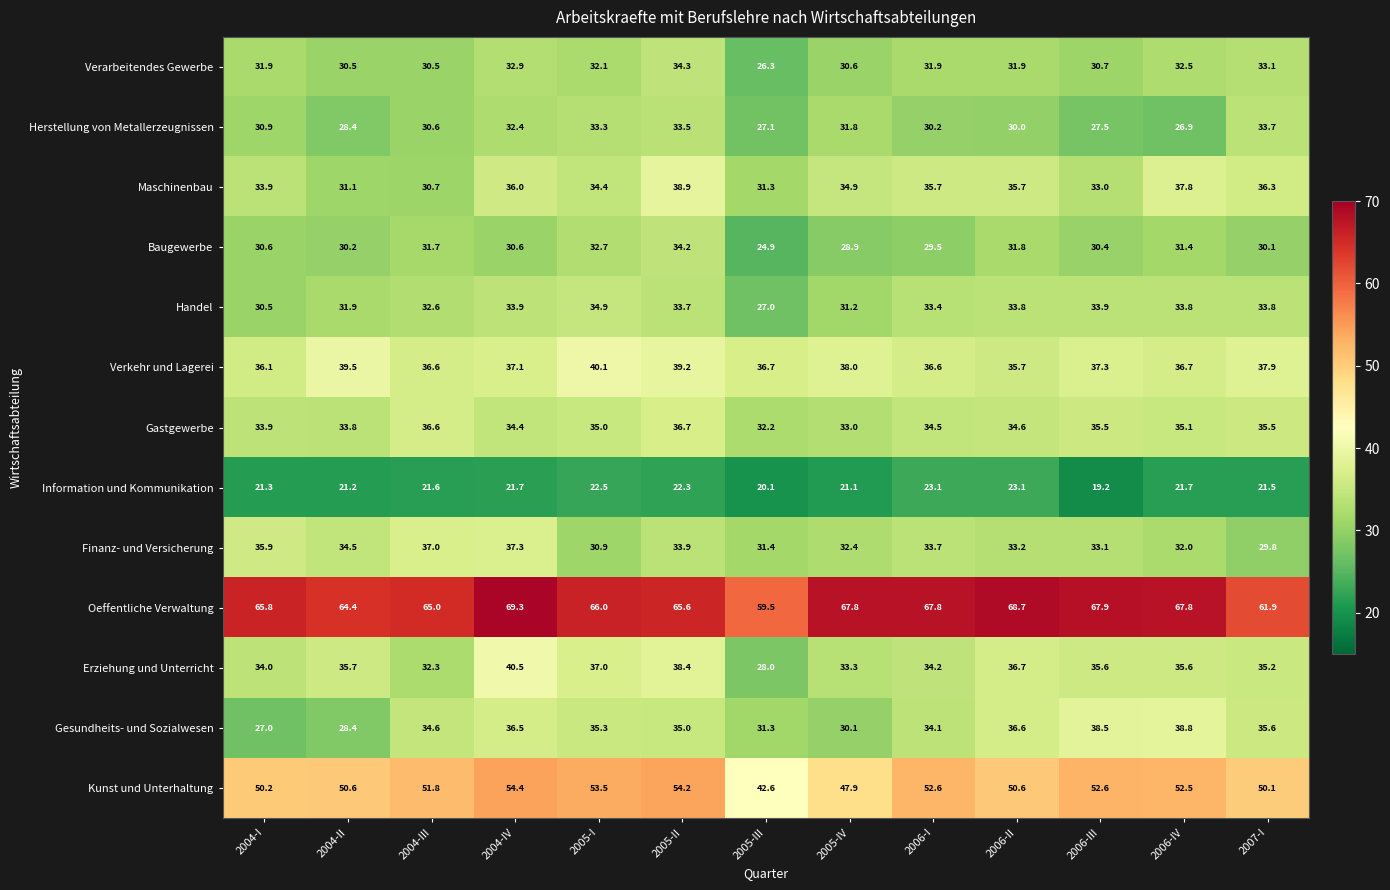

Is it true that Herstellung von Metallerzeugnissen equals 39.8 at 2006-IV?

False